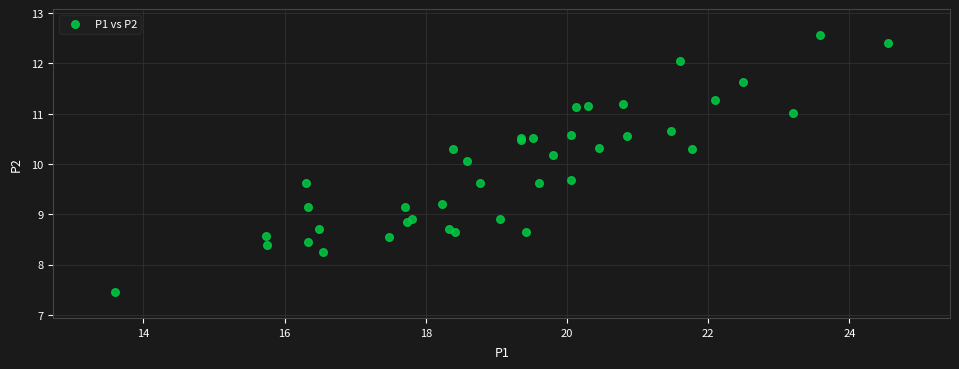

What Y value in the scatter plot is closest to 10?

10.1